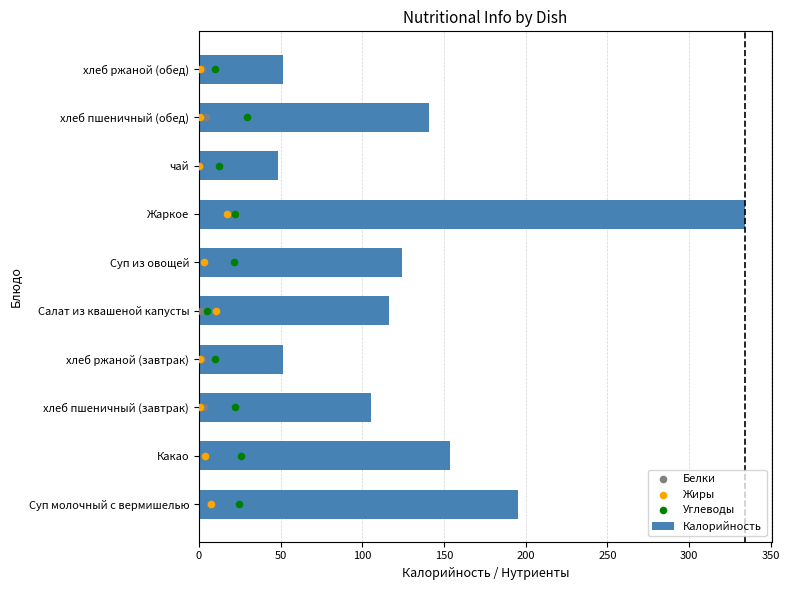

Read the Калорийность value at хлеб ржаной (обед).

51.2